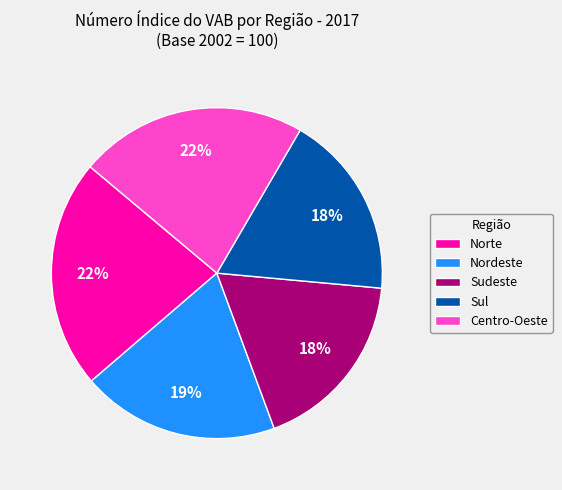

Do Norte and Sudeste together represent more than half of the pie?

No